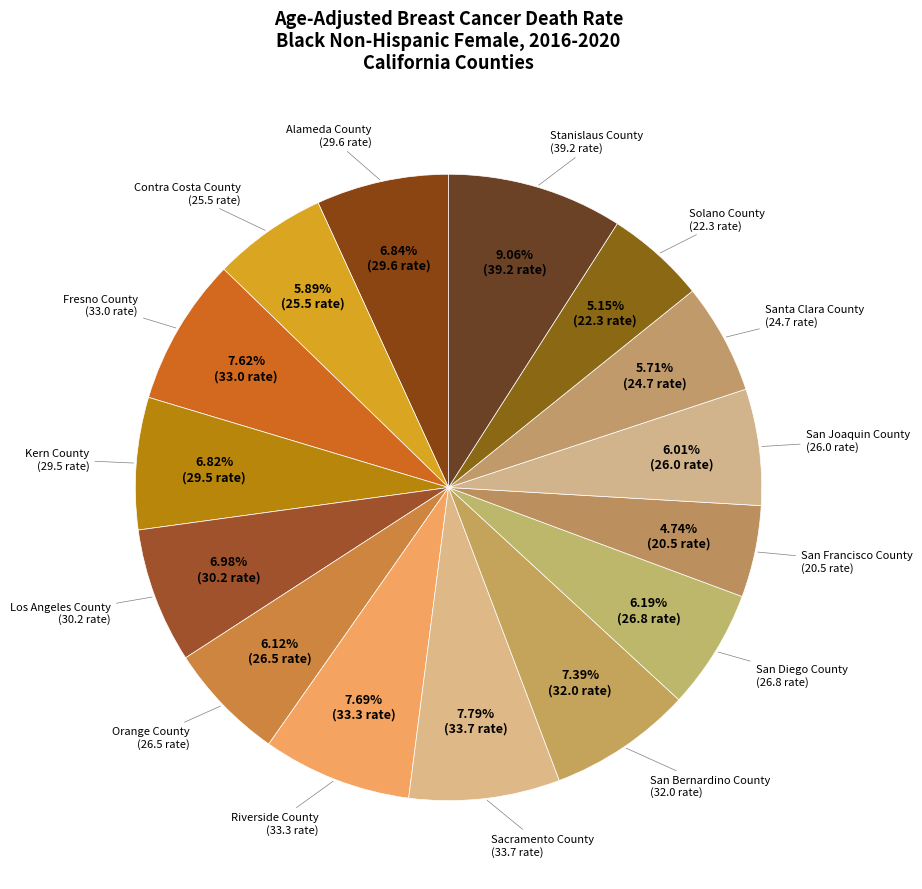

Is the sum of San Bernardino County and San Diego County greater than half?

No